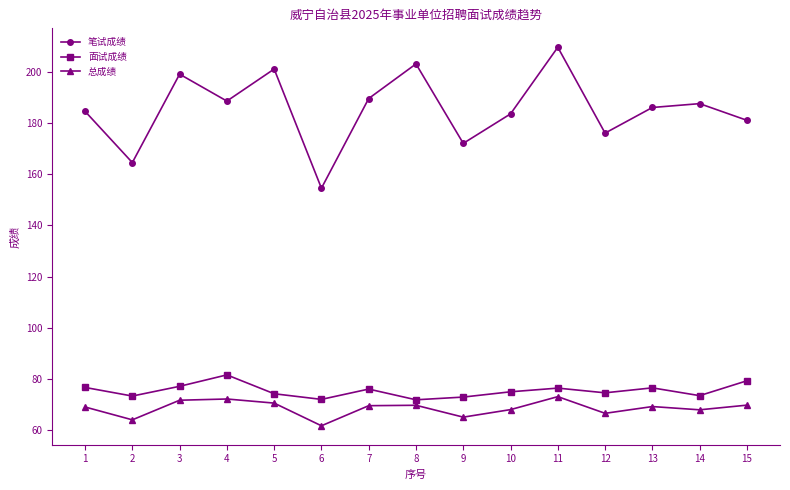

At how many categories does at least one series exceed 102?

15